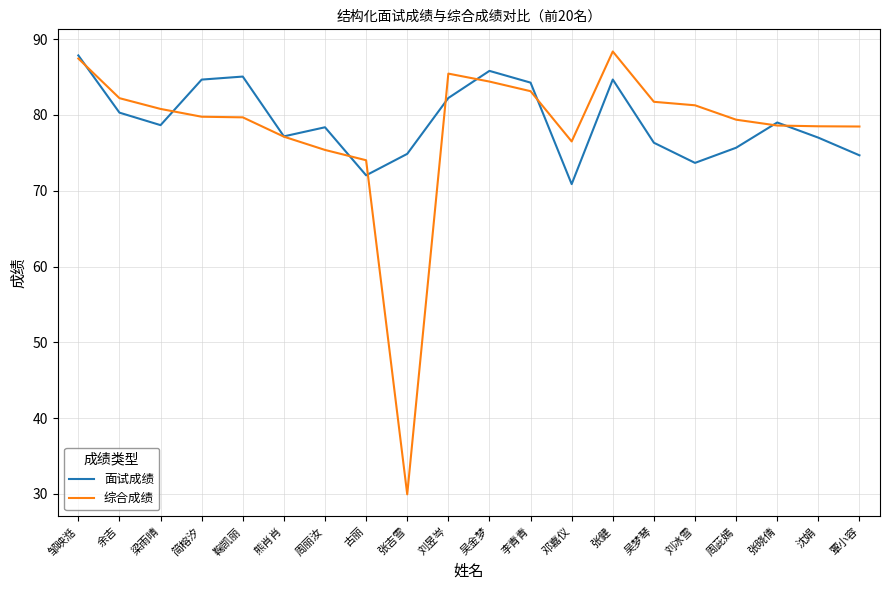

Which series has the largest range (max minus min)?

综合成绩